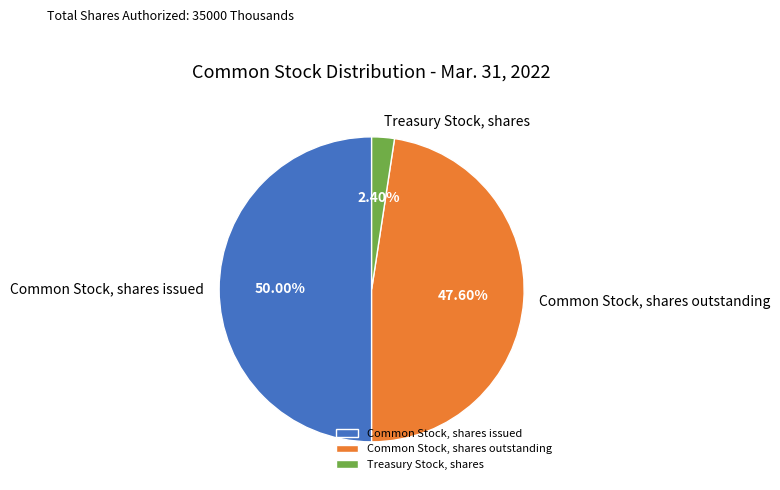

Does Treasury Stock, shares account for over 50% of the chart?

No